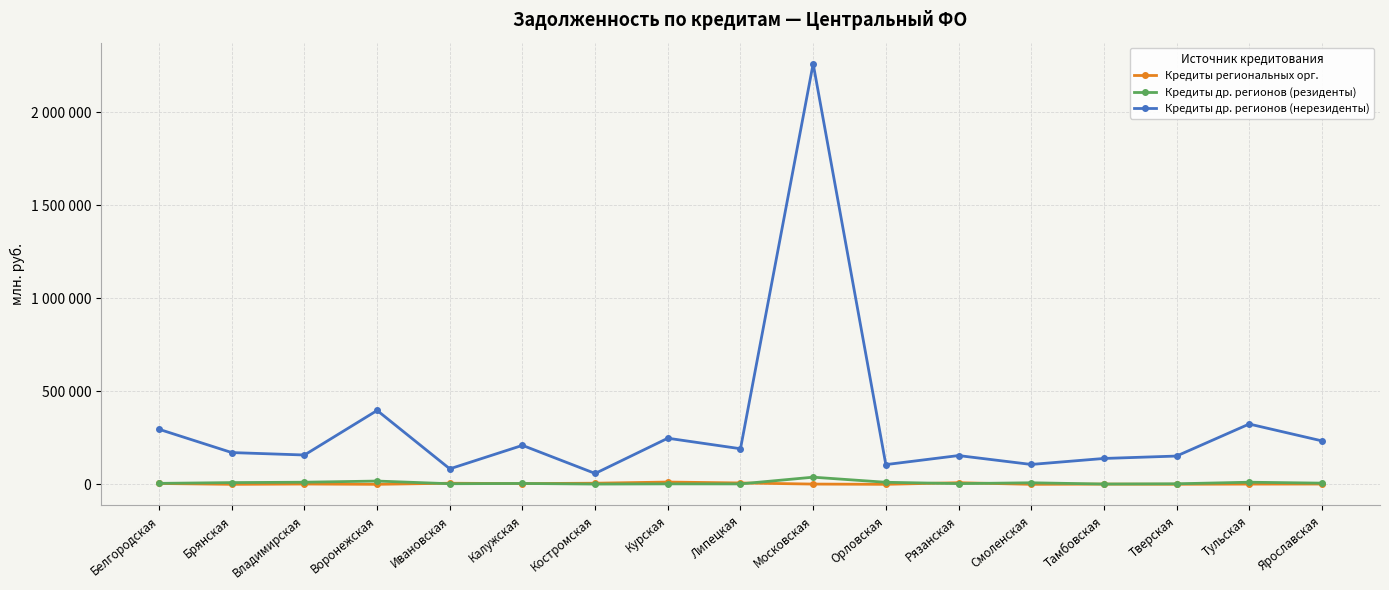

What are all the series names shown in the legend?

Кредиты региональных орг., Кредиты др. регионов (резиденты), Кредиты др. регионов (нерезиденты)